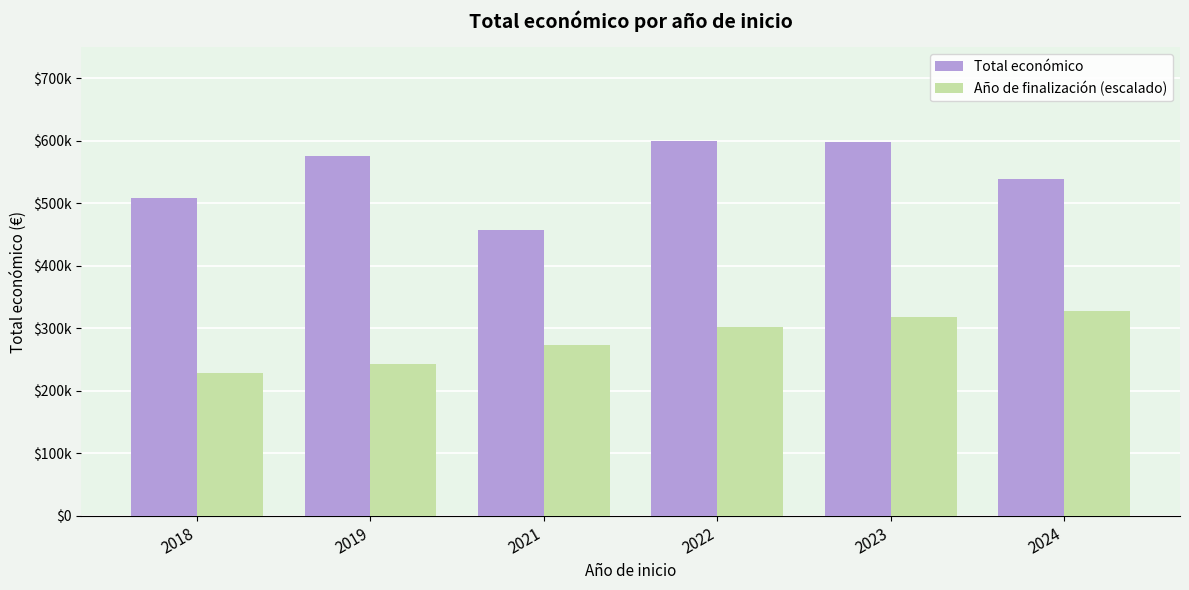

Are the bars grouped side by side (vs. stacked)?

Yes